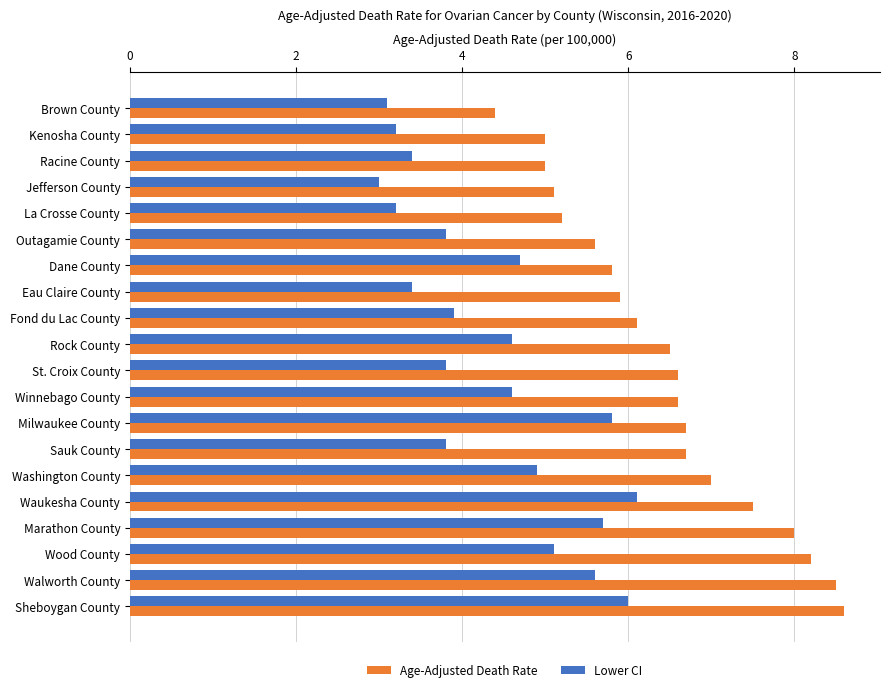

Count the number of categories in the chart.

20